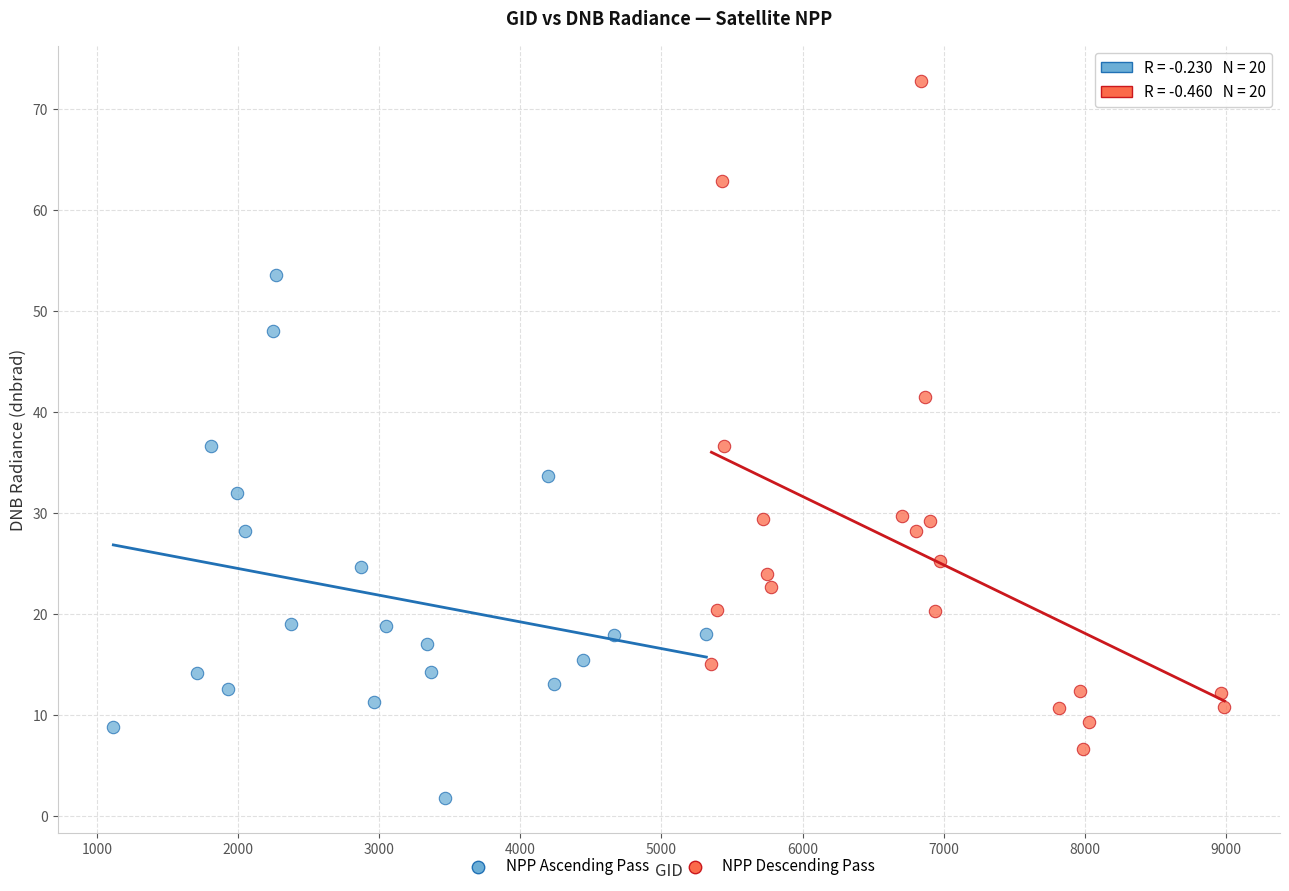

Which series reaches the minimum Y coordinate?

NPP Ascending Pass